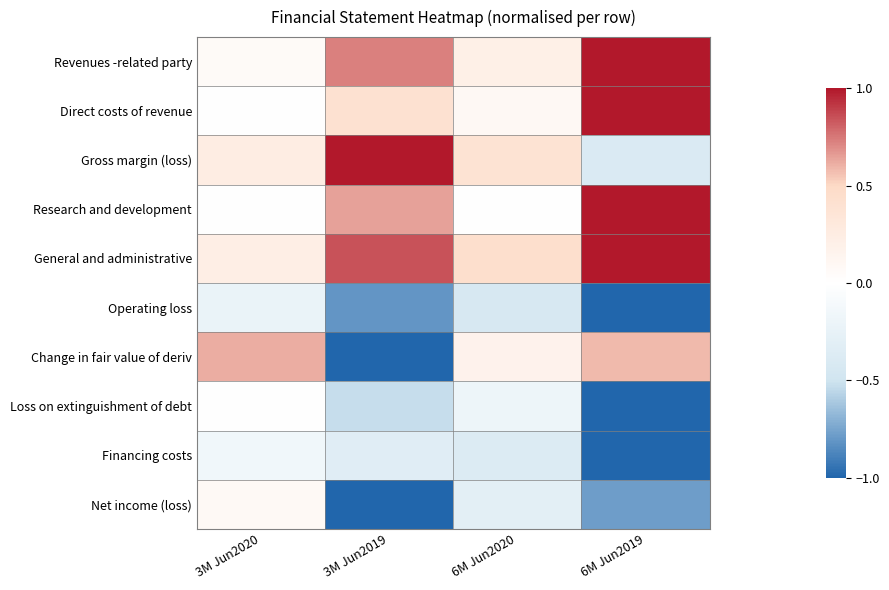

Between 3M Jun2020 and 6M Jun2020, which series saw the biggest shift?

Change in fair value of deriv